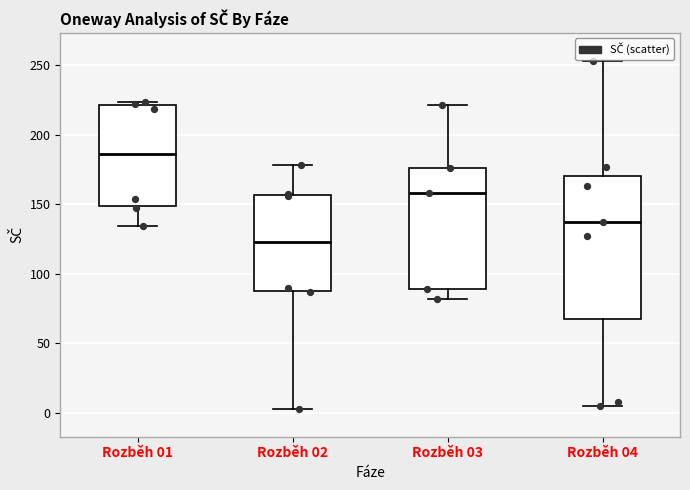

Reading left to right, read every box against the y-axis: the position of its median line, the range the box covers, and the ends of its whiskers. The values are not printed on the chart, so give them approximately, as read against the axis.

Rozběh 01: median 185, box 150 to 220, whiskers 135 to 225
Rozběh 02: median 125, box 90 to 155, whiskers 5 to 180
Rozběh 03: median 160, box 90 to 175, whiskers 80 to 220
Rozběh 04: median 135, box 70 to 170, whiskers 5 to 255